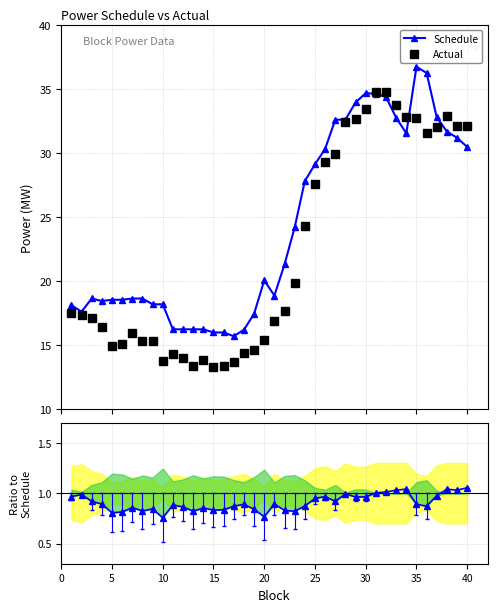

List the series in order of their peak value, lowest first.

Actual/Schedule, Actual, Schedule